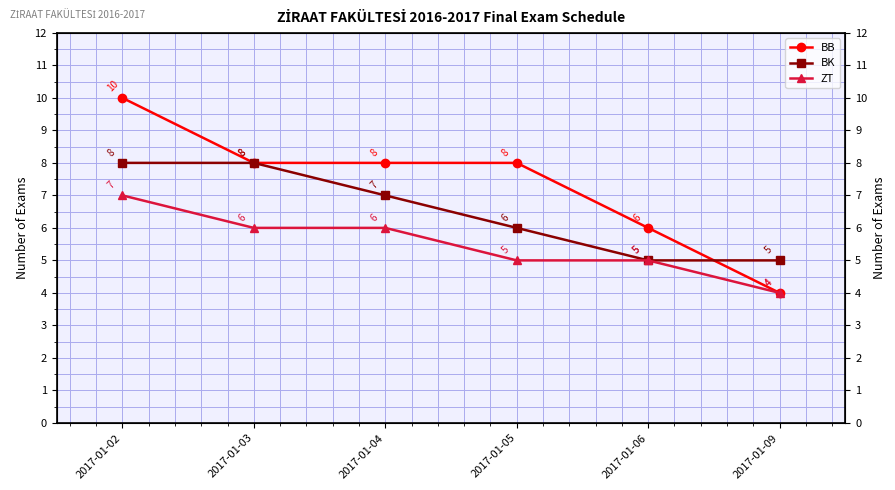

Count the BK values in the range 5 to 8.

6